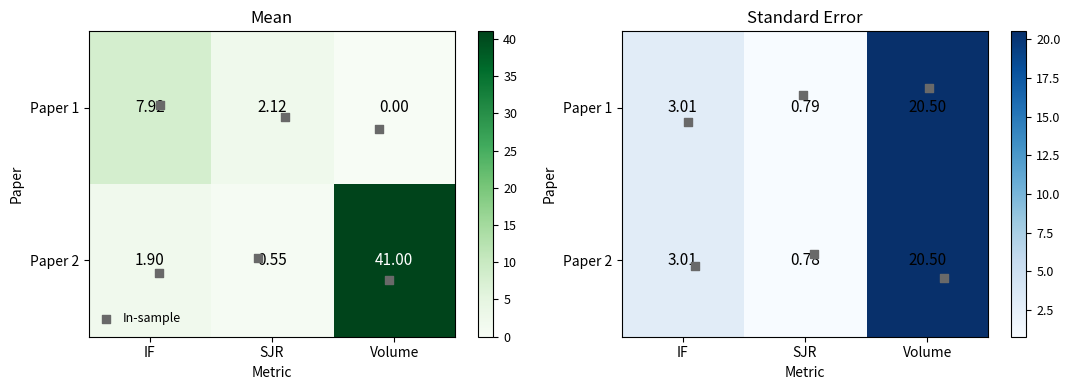

Is it true that Paper 1 equals 4.4 at IF?

False